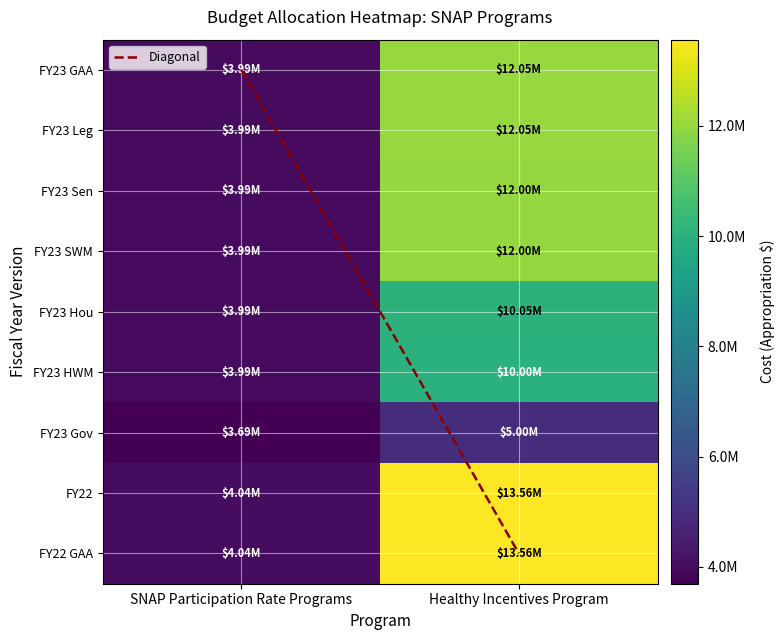

What is the approximate value of FY23 SWM at FY23 Leg, to the nearest 100?

12000000